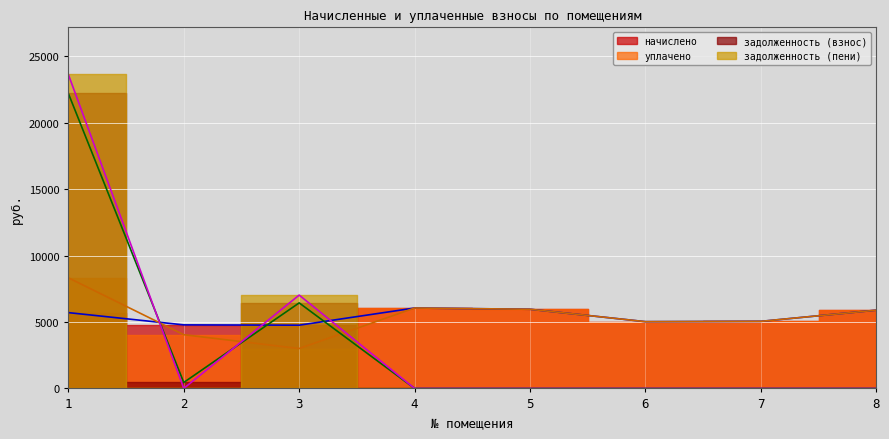

What is the difference between the maximum and minimum values in the начислено series?

1290.2